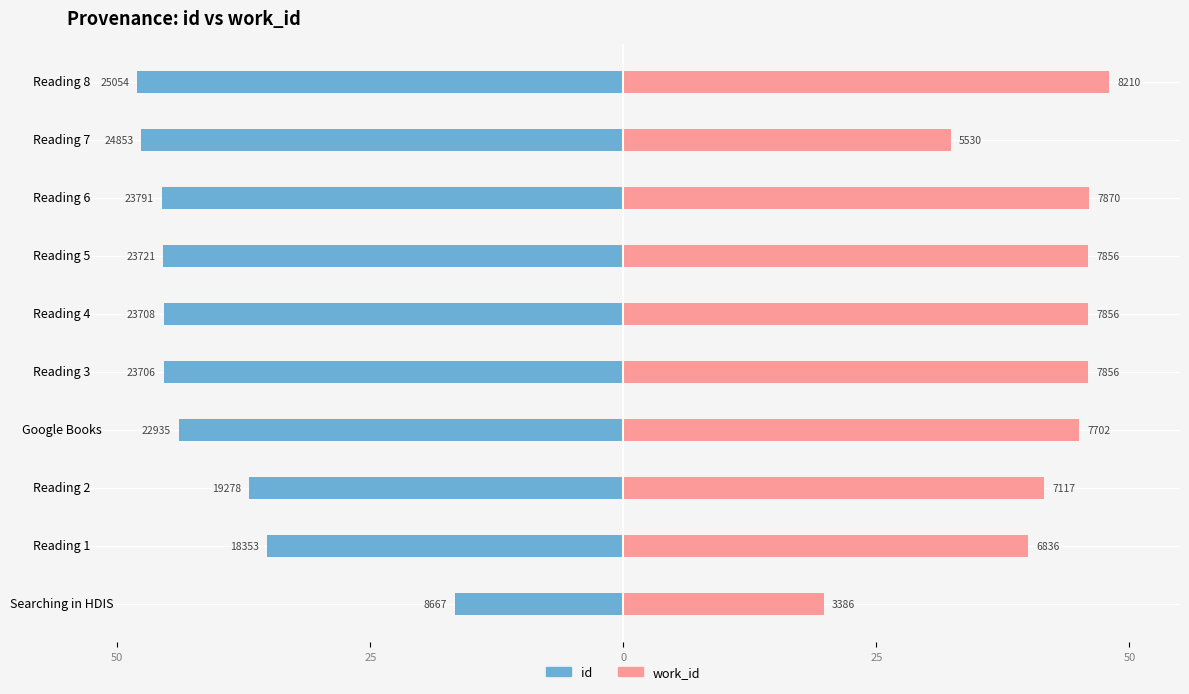

Reading left to right, extract all data points from this chart.

id: -16.6	-35.2	-36.9	-43.9	-45.4	-45.4	-45.4	-45.6	-47.6	-48.0
work_id: 19.8	40.0	41.6	45.0	45.9	45.9	45.9	46.0	32.3	48.0